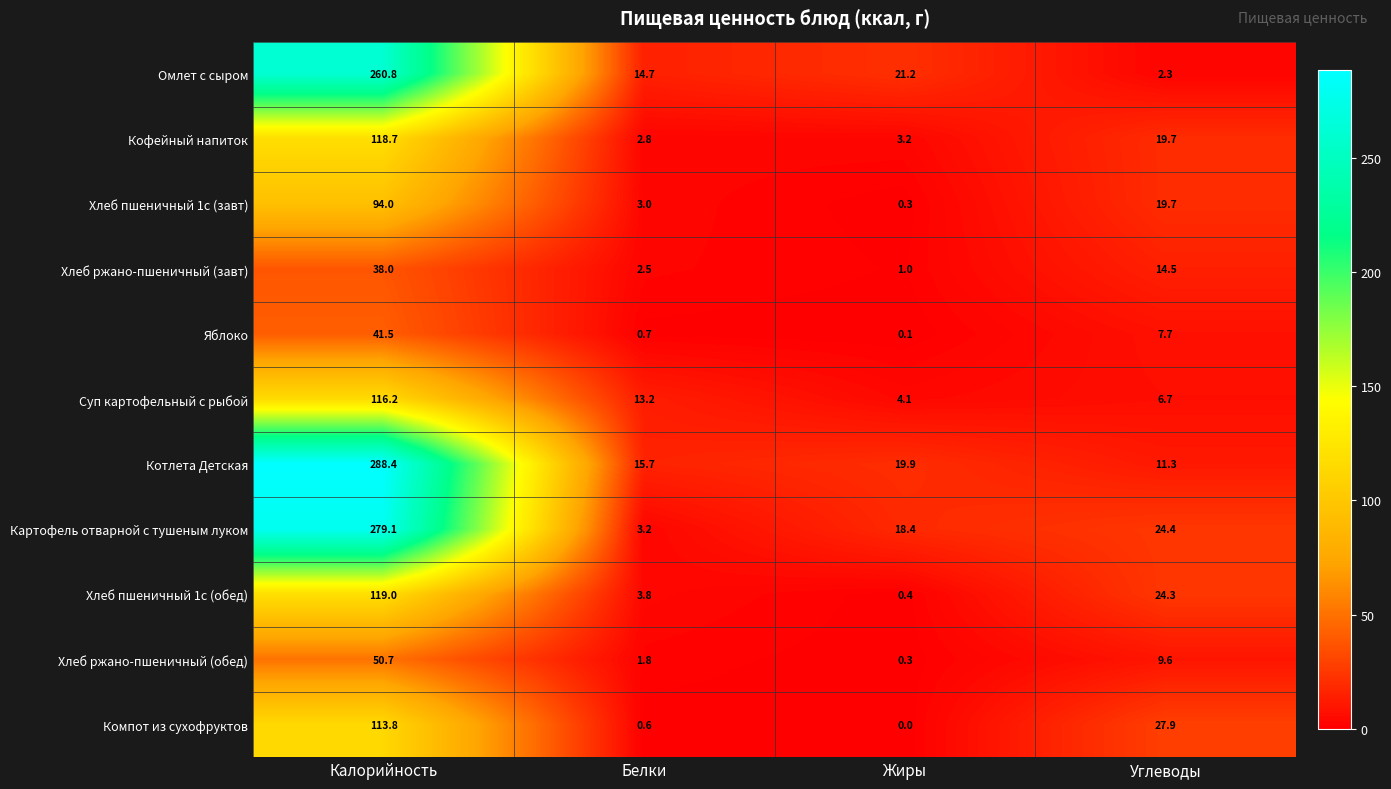

What is the difference between the highest and lowest values at Белки?

15.1